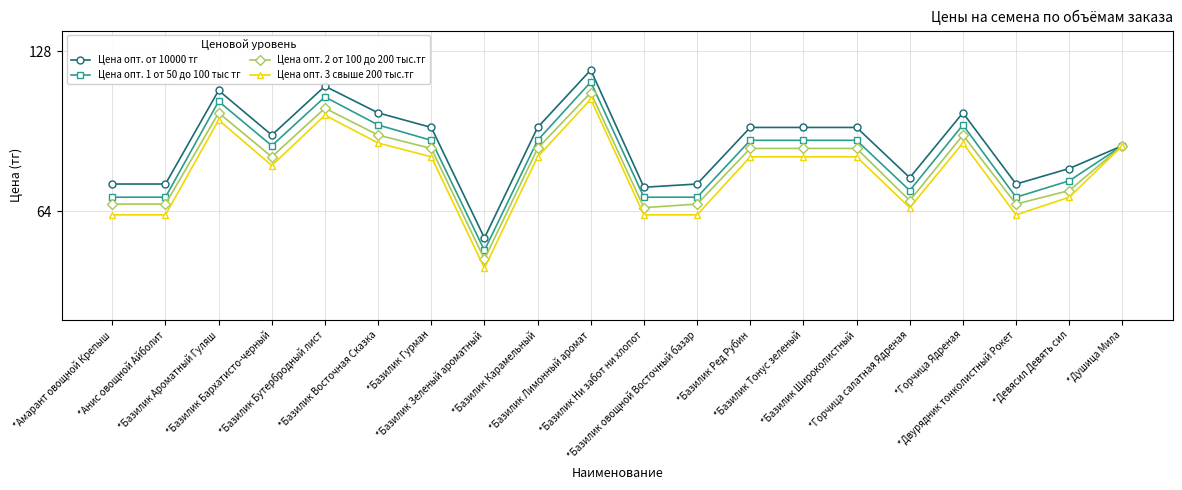

At which category does Цена опт. 1 от 50 до 100 тыс тг reach its first local valley?

*Базилик Бархатисто-черный